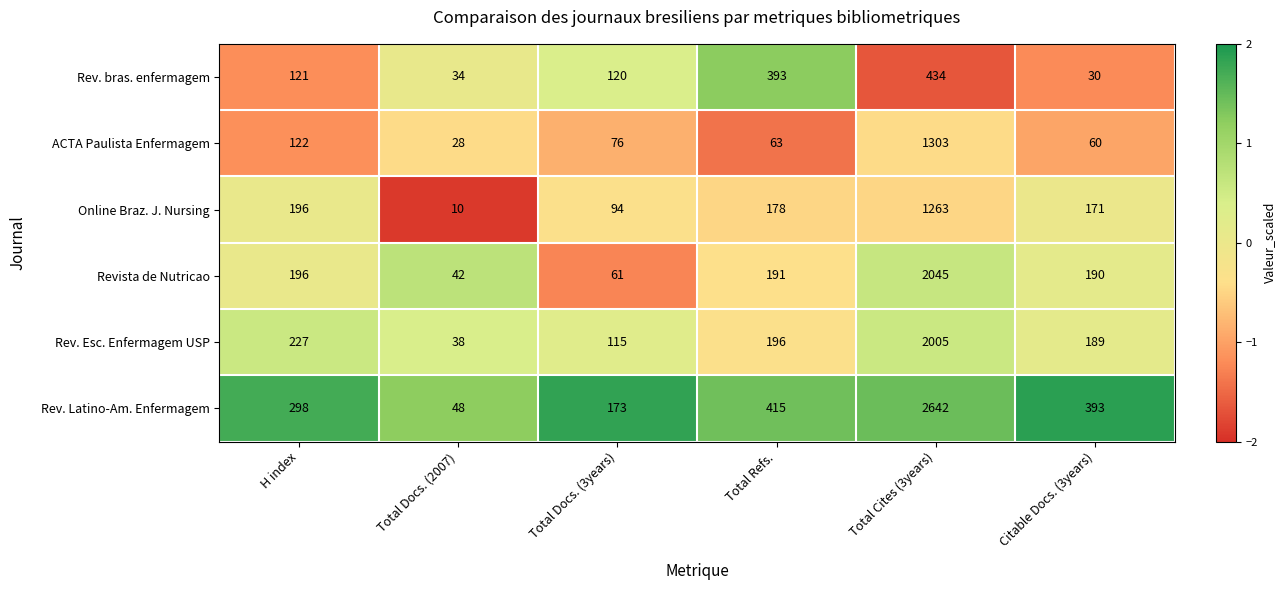

At which category does the chart reach its minimum across all series?

Total Docs. (2007)